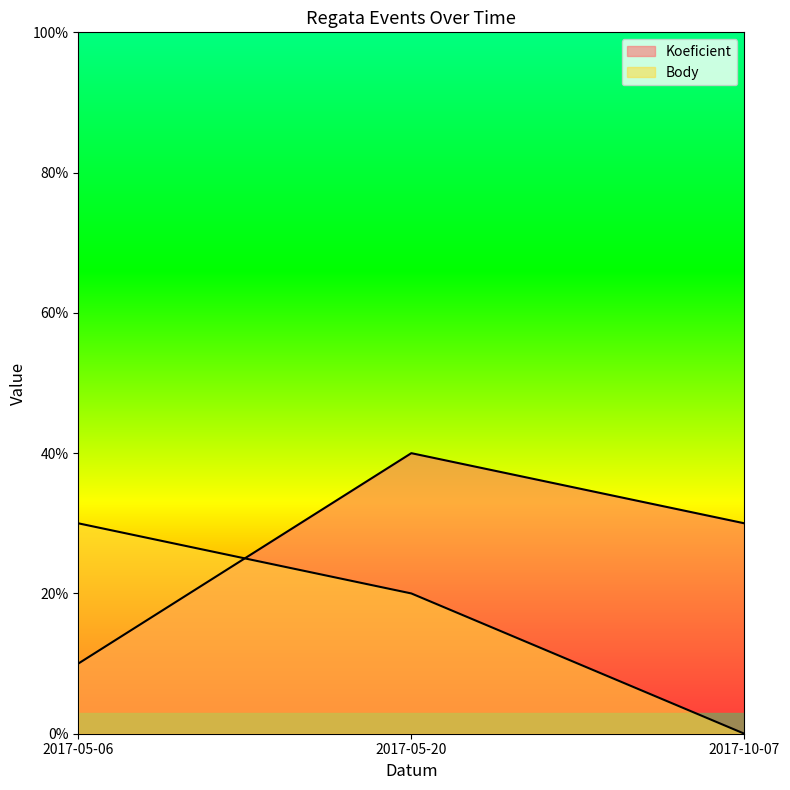

How many lines are shown in the chart?

2